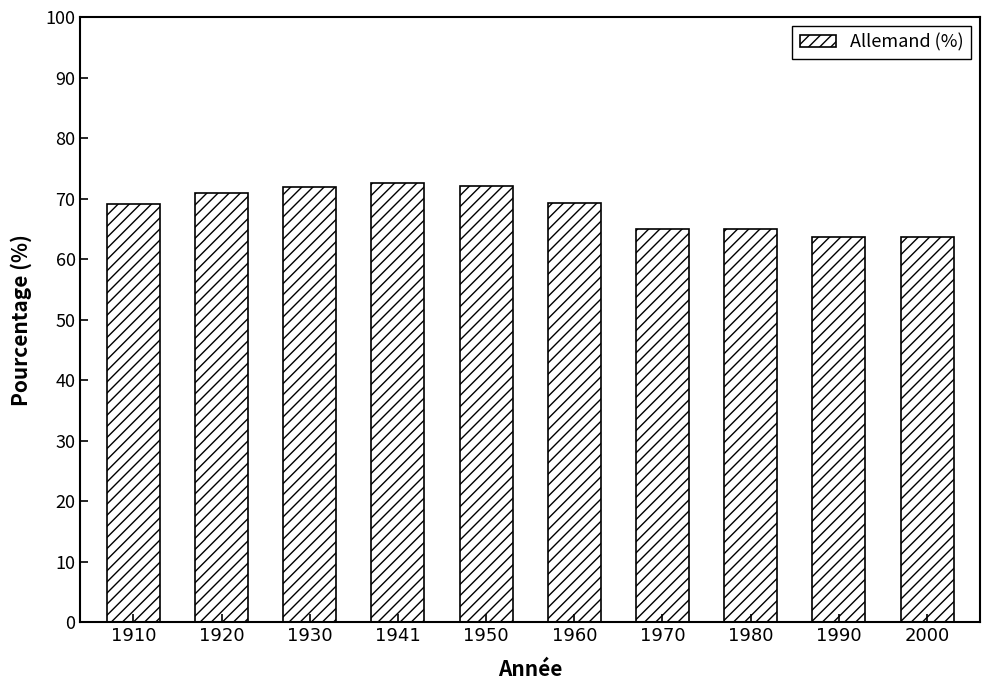

True or false: the data shows 83.8 at 1990.

False